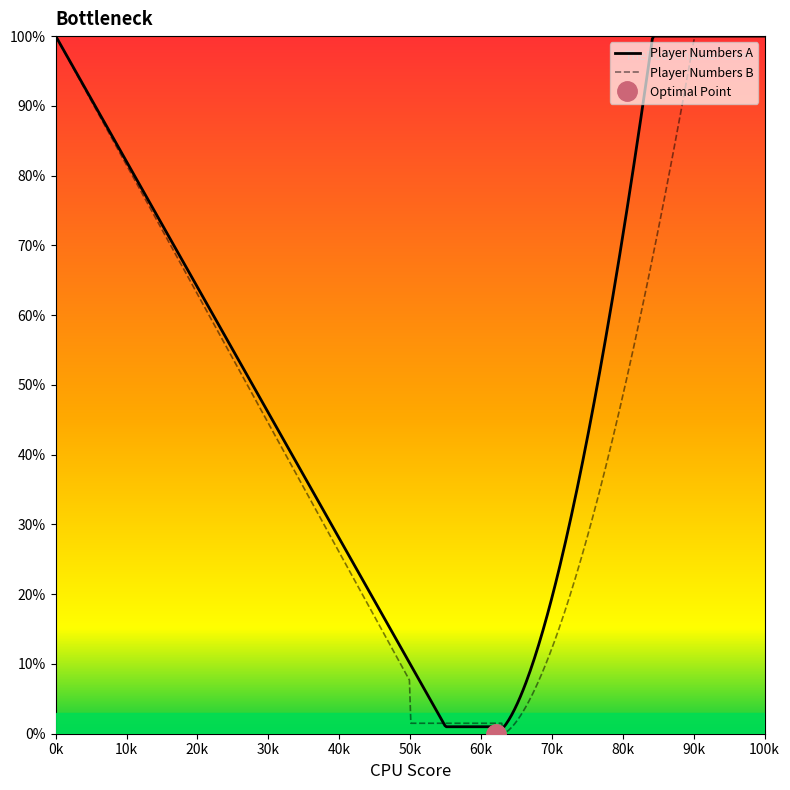

What are all the series names shown in the legend?

Player Numbers A, Player Numbers B